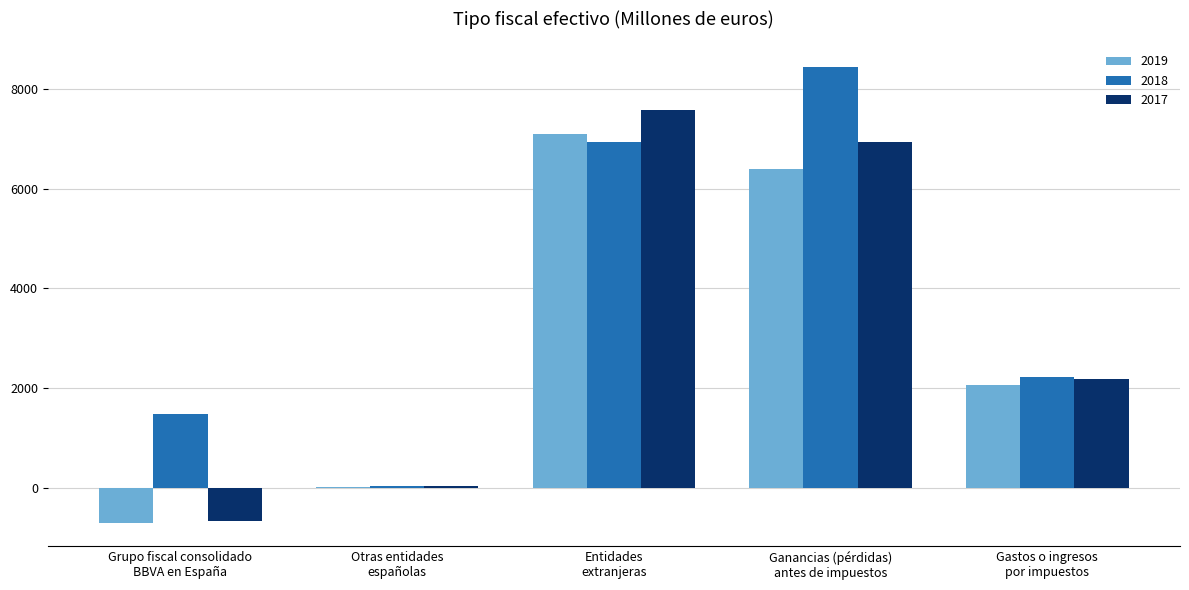

The value of 2018 at Entidades
extranjeras is 3628. True or false?

False